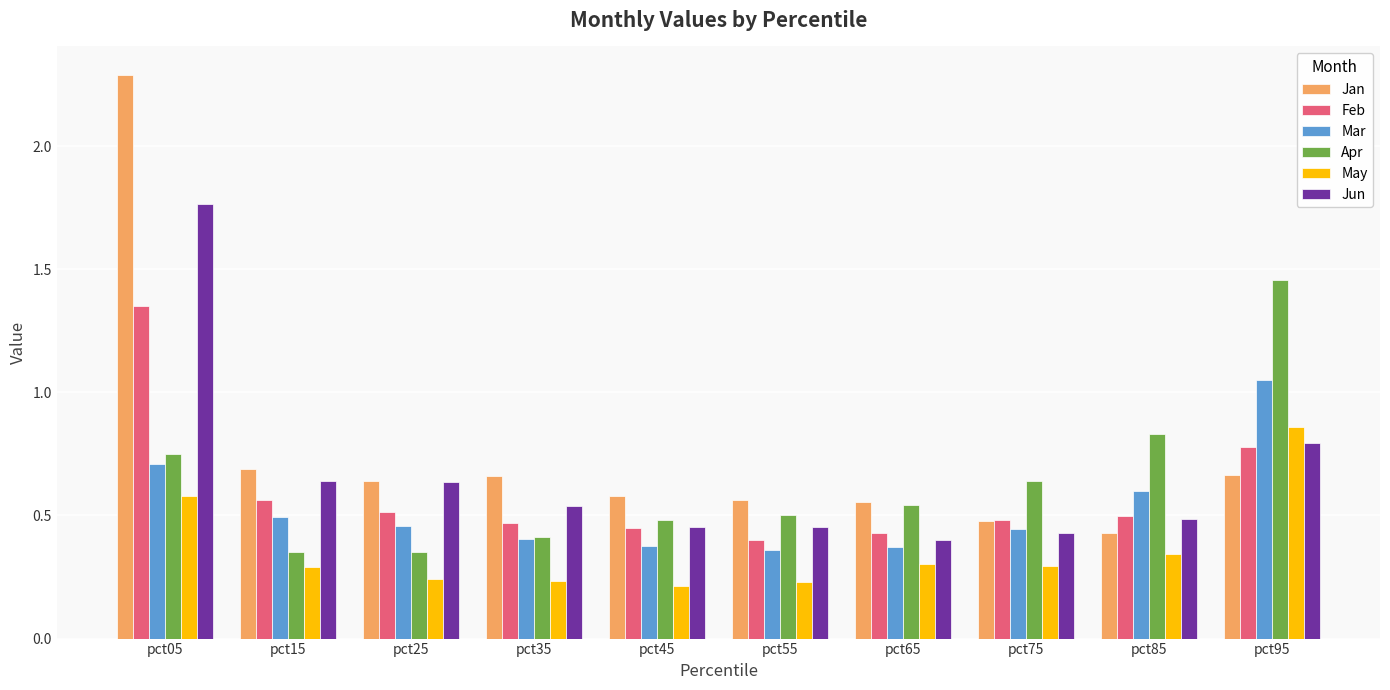

Is it true that Jun equals 0.7 at pct45?

False